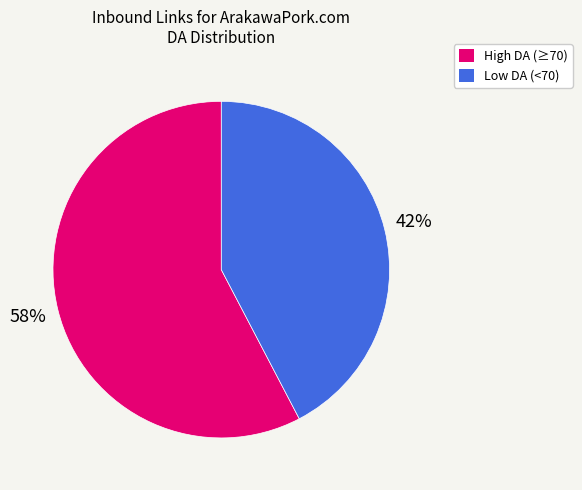

Does any single category account for the majority?

Yes